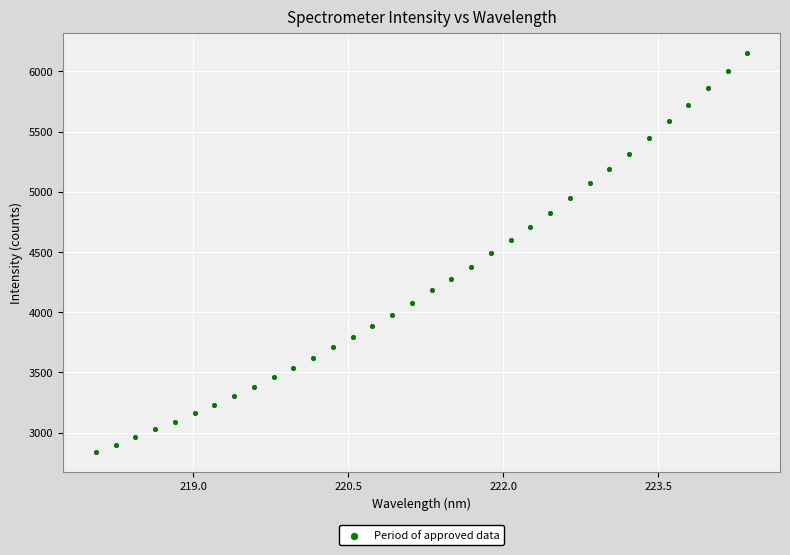

What is the range of Y values (max minus min)?

3308.6